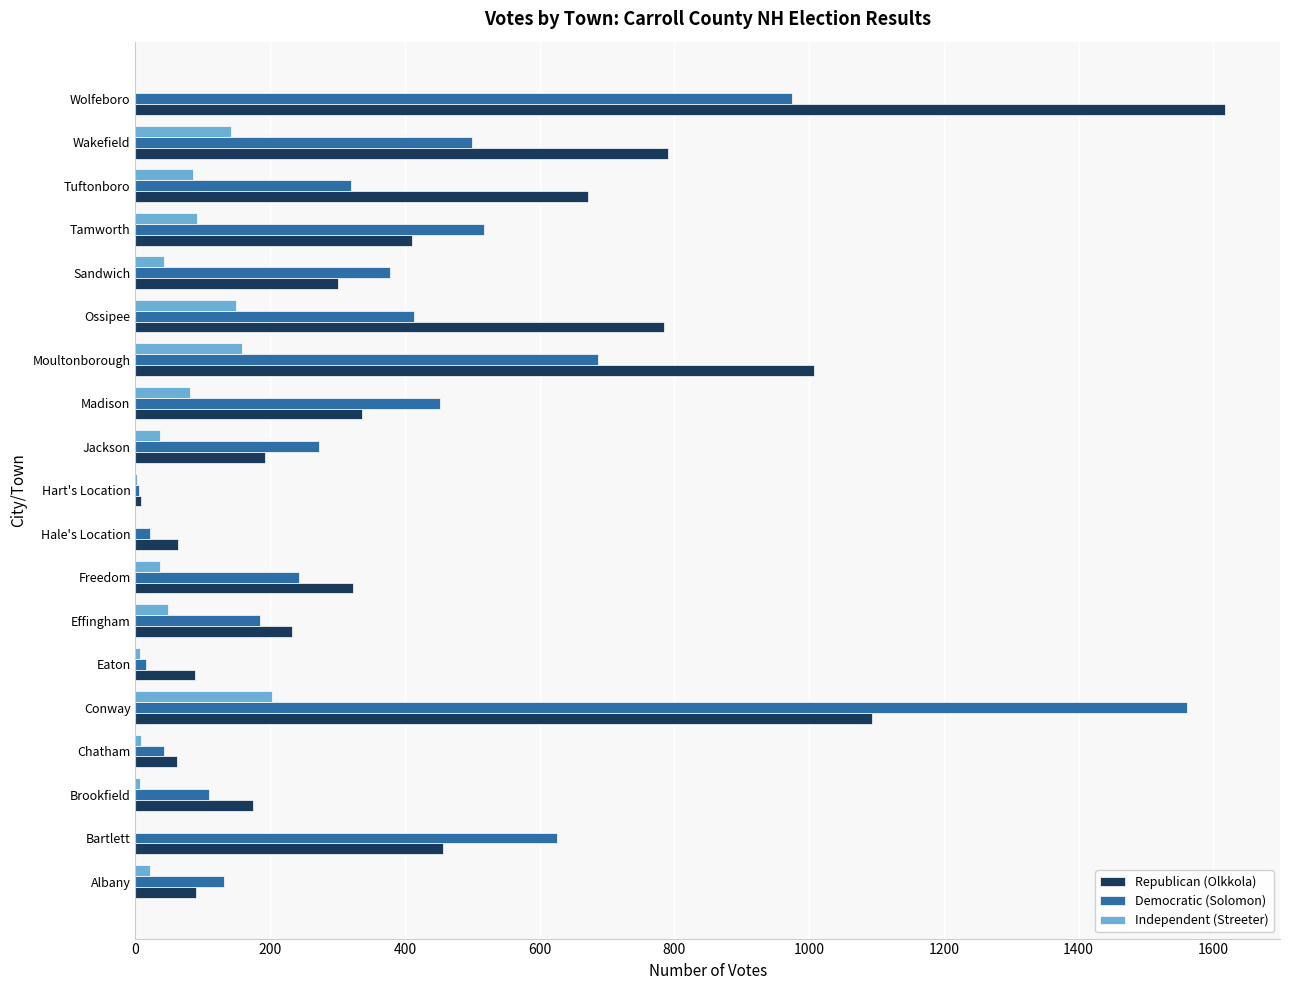

What is the total value across all series at Conway?

2857